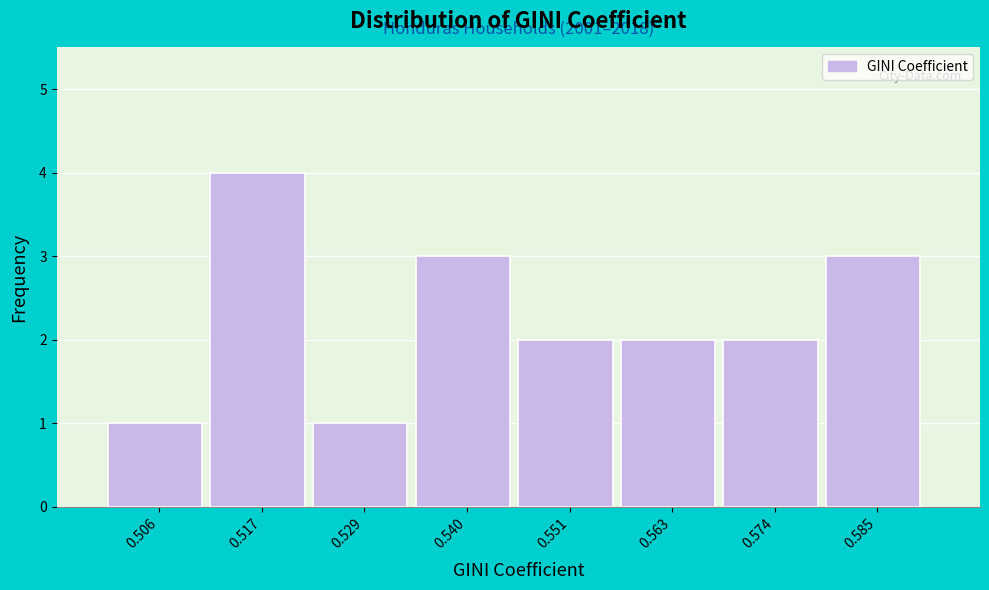

Reading left to right, list all the values displayed in this chart.

0.506=1	0.517=4	0.529=1	0.540=3	0.551=2	0.563=2	0.574=2	0.585=3